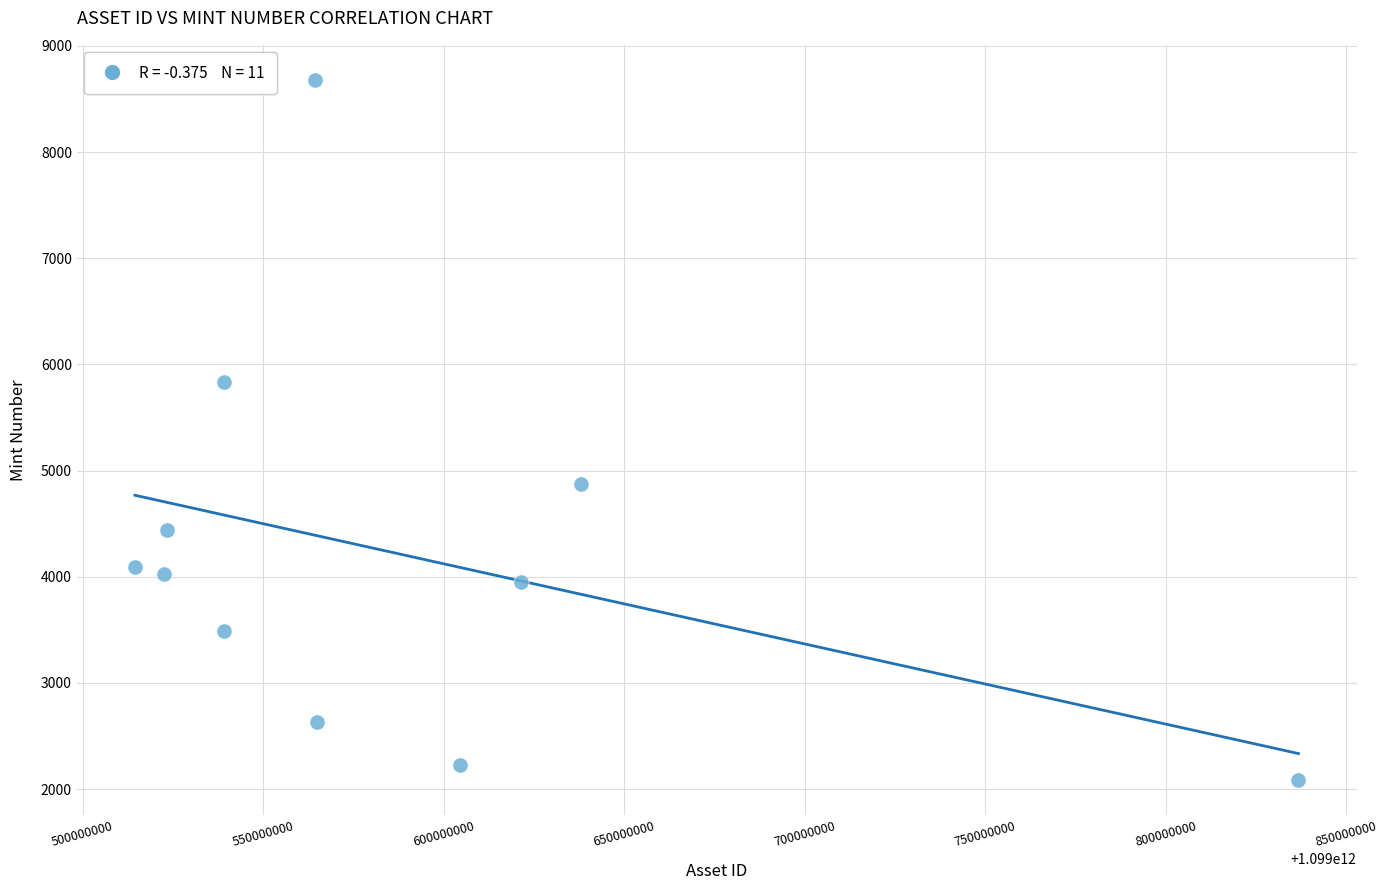

What is the range of X values (max minus min)?

322261827